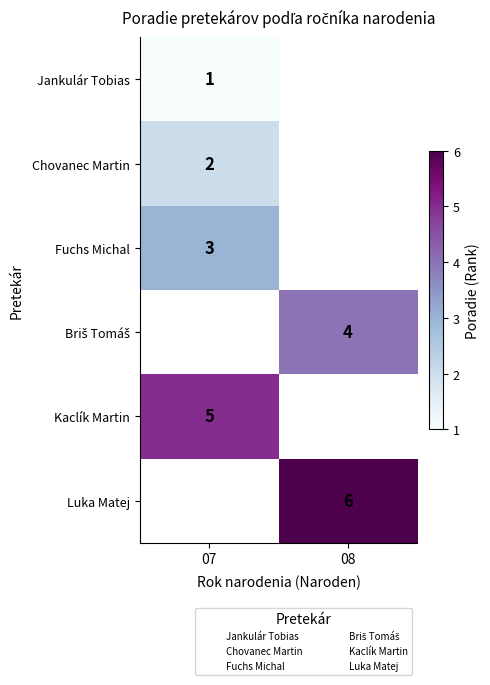

At which category does the chart reach its peak across all series?

08